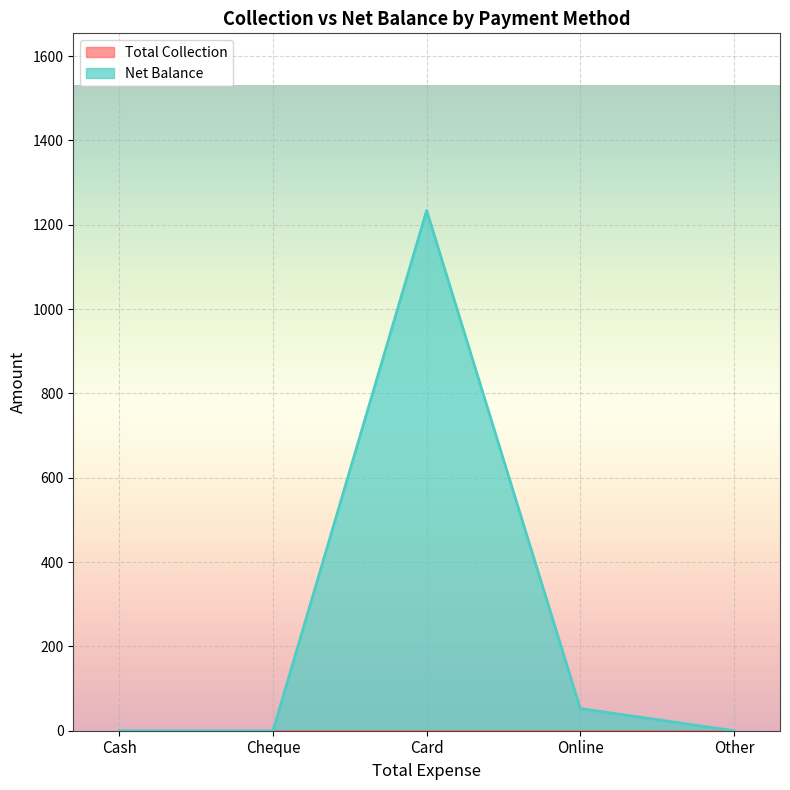

List the labels in order of value, largest first.

Card, Online, Cash, Cheque, Other